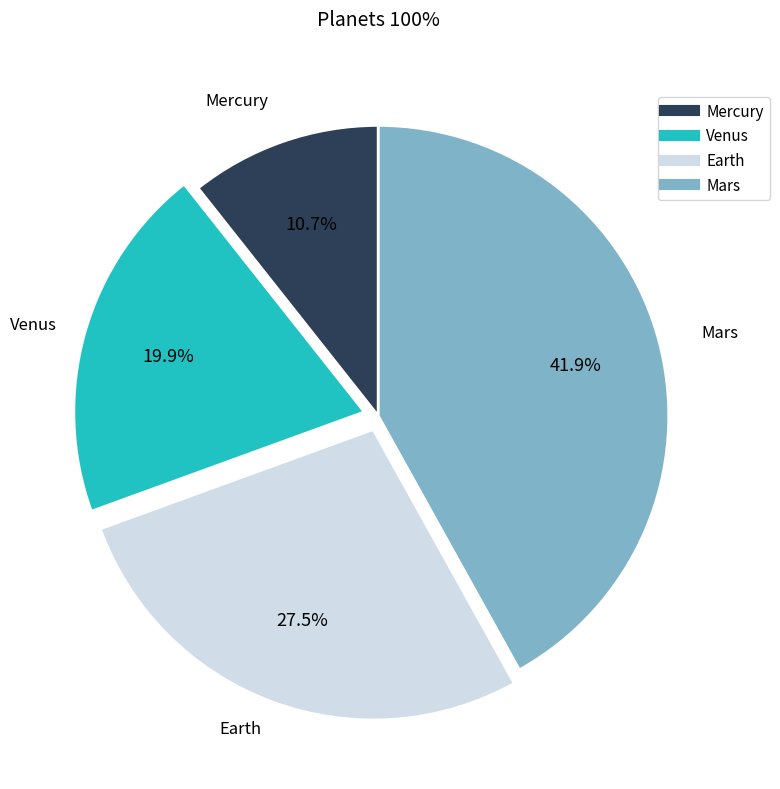

To the nearest percent, what percentage of the pie is Mars?

42%